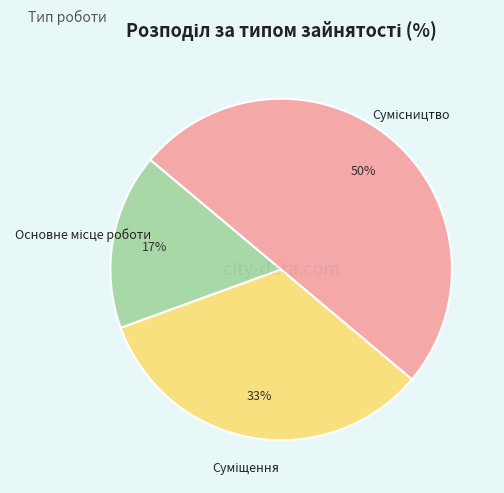

To the nearest percent, what is the difference between the largest and smallest slice percentages?

33%